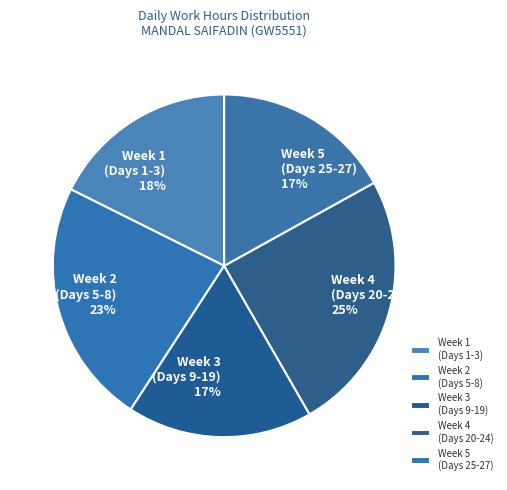

Which slice is the largest?

Week 4 (Days 20-24)